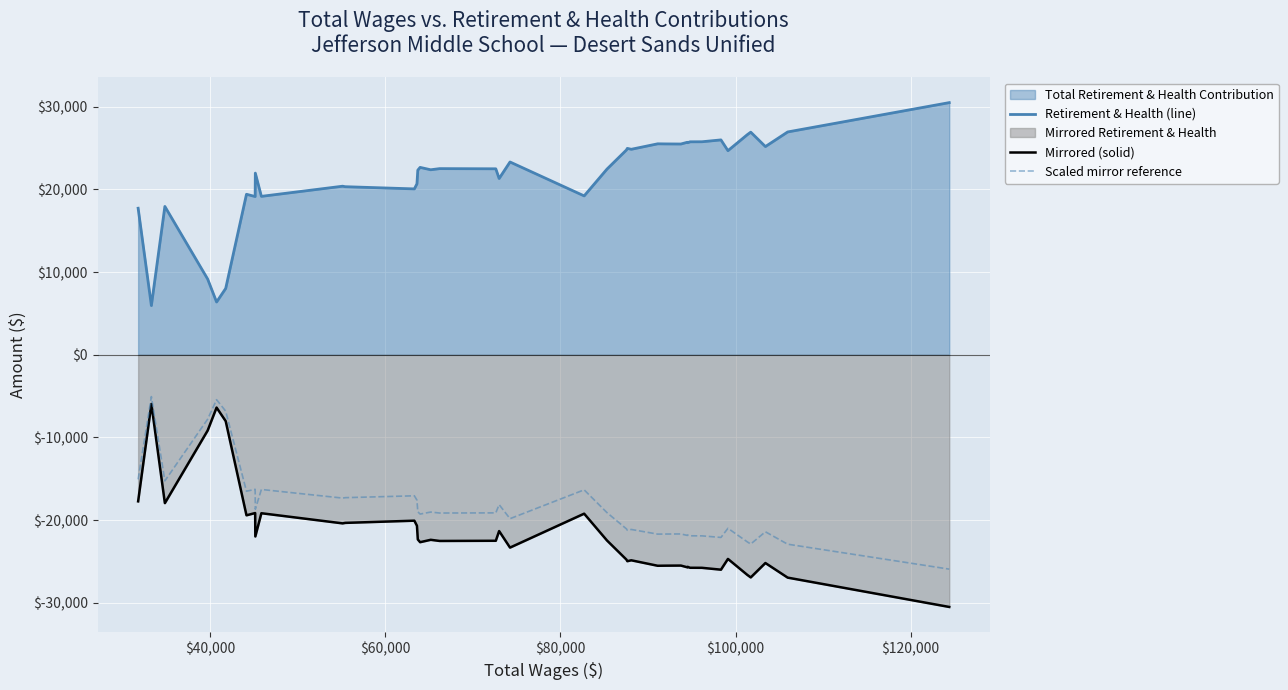

Which series has the largest total across all categories?

Retirement & Health (line)